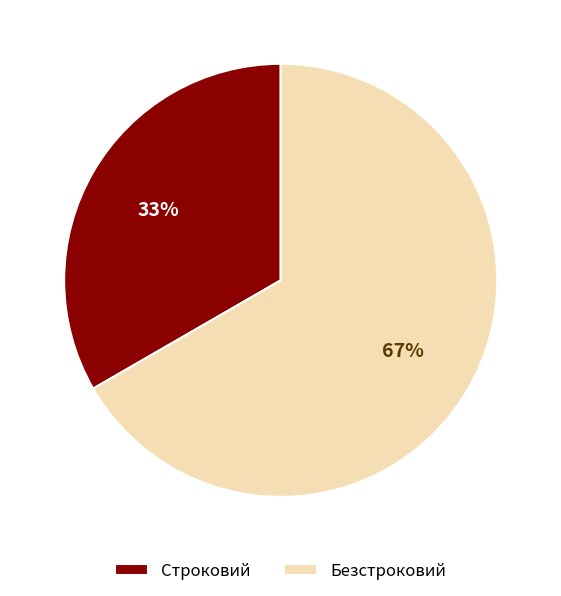

What is the ratio of the value at Безстроковий to the value at Строковий?

2.0